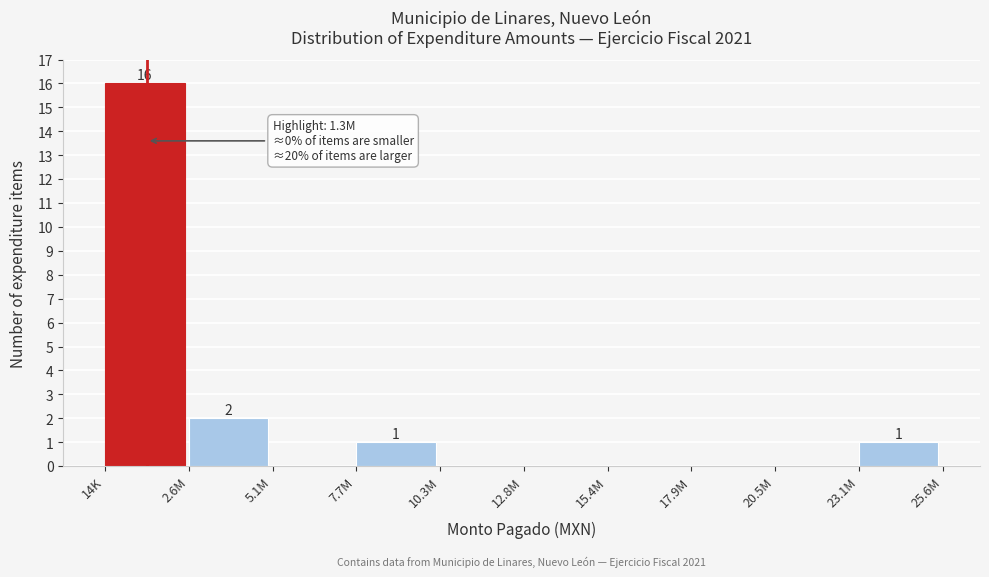

Reading left to right, list all the values displayed in this chart.

14K=16	2.6M=2	5.1M=0	7.7M=1	10.3M=0	12.8M=0	15.4M=0	17.9M=0	20.5M=0	23.1M=1